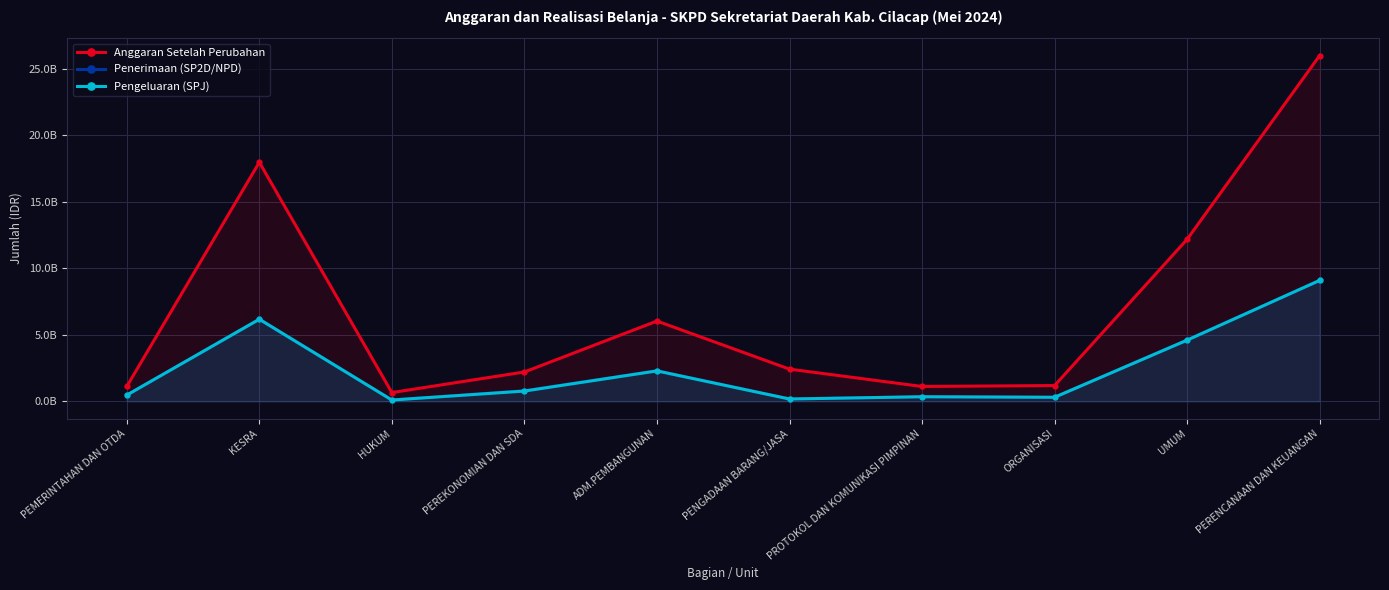

Which has a higher value, PEREKONOMIAN DAN SDA or PROTOKOL DAN KOMUNIKASI PIMPINAN?

PEREKONOMIAN DAN SDA